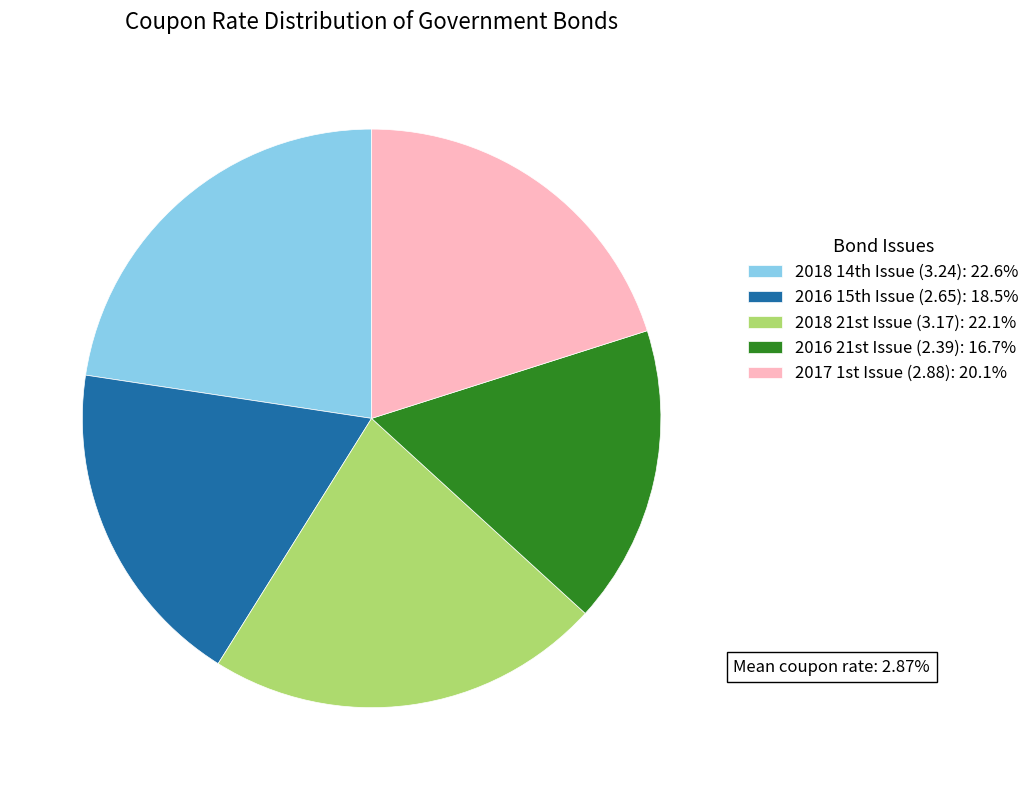

Does any single category account for the majority?

No